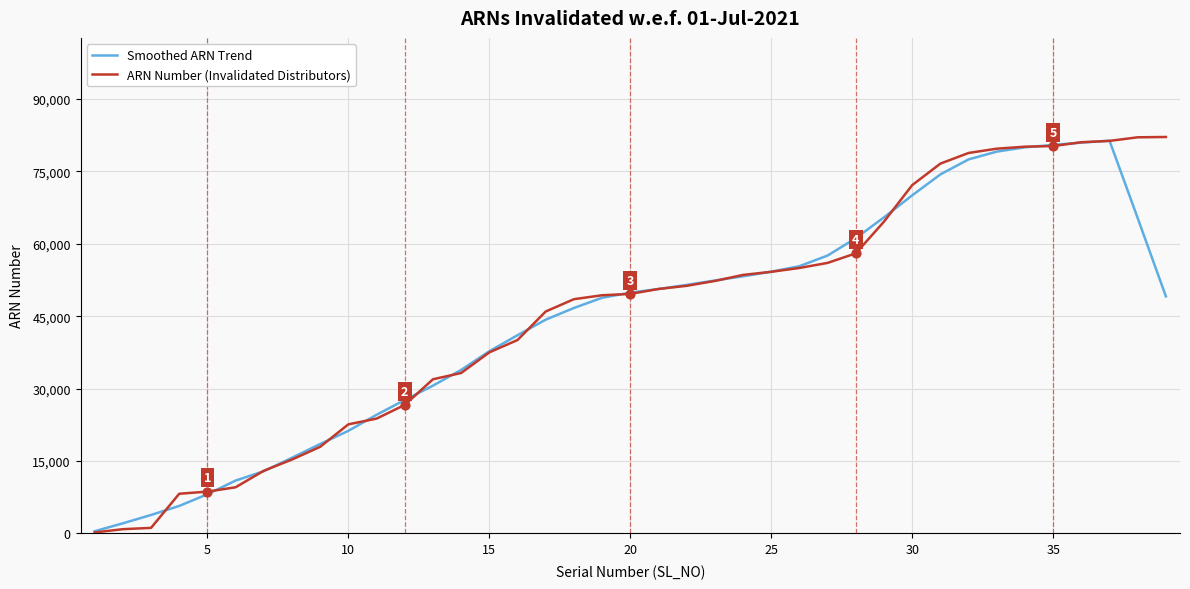

Which series has the widest spread of values?

ARN Number (Invalidated Distributors)